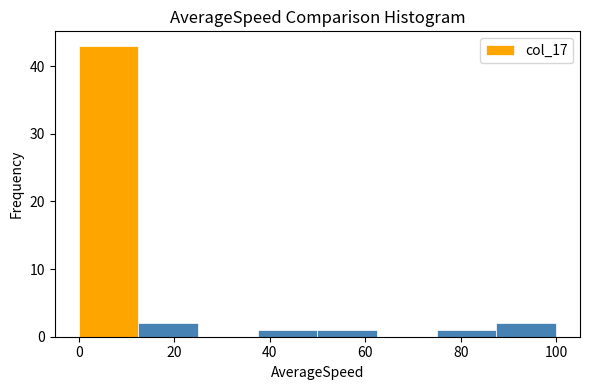

Which range on the x-axis has the tallest bar?

0.0 to 12.5